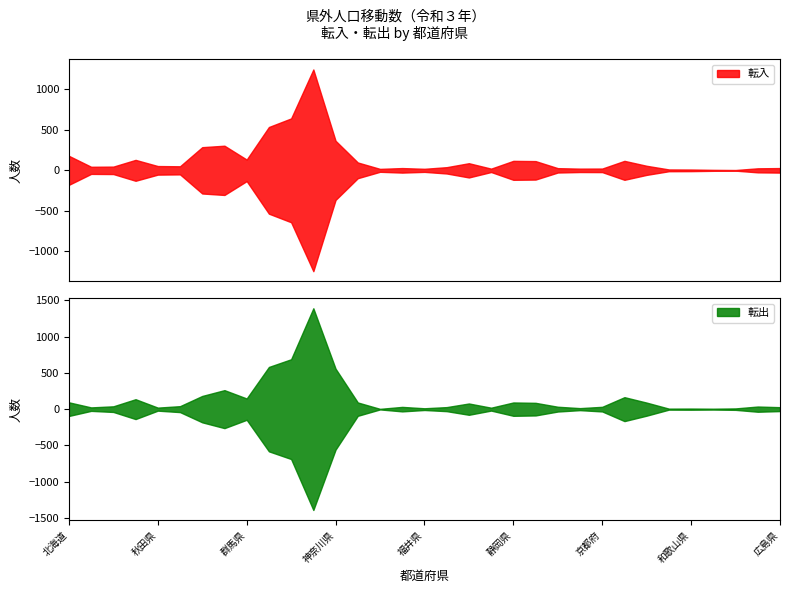

Reading left to right, list all the values displayed in this chart.

転入: 179	44	46	129	53	50	286	304	133	535	641	1245	365	97	18	28	19	39	88	21	117	114	27	21	22	117	56	11	10	6	4	25	28
転出: 94	24	39	137	21	41	182	262	147	582	688	1391	558	92	4	31	12	28	78	20	92	87	33	14	32	165	90	7	8	6	10	36	27